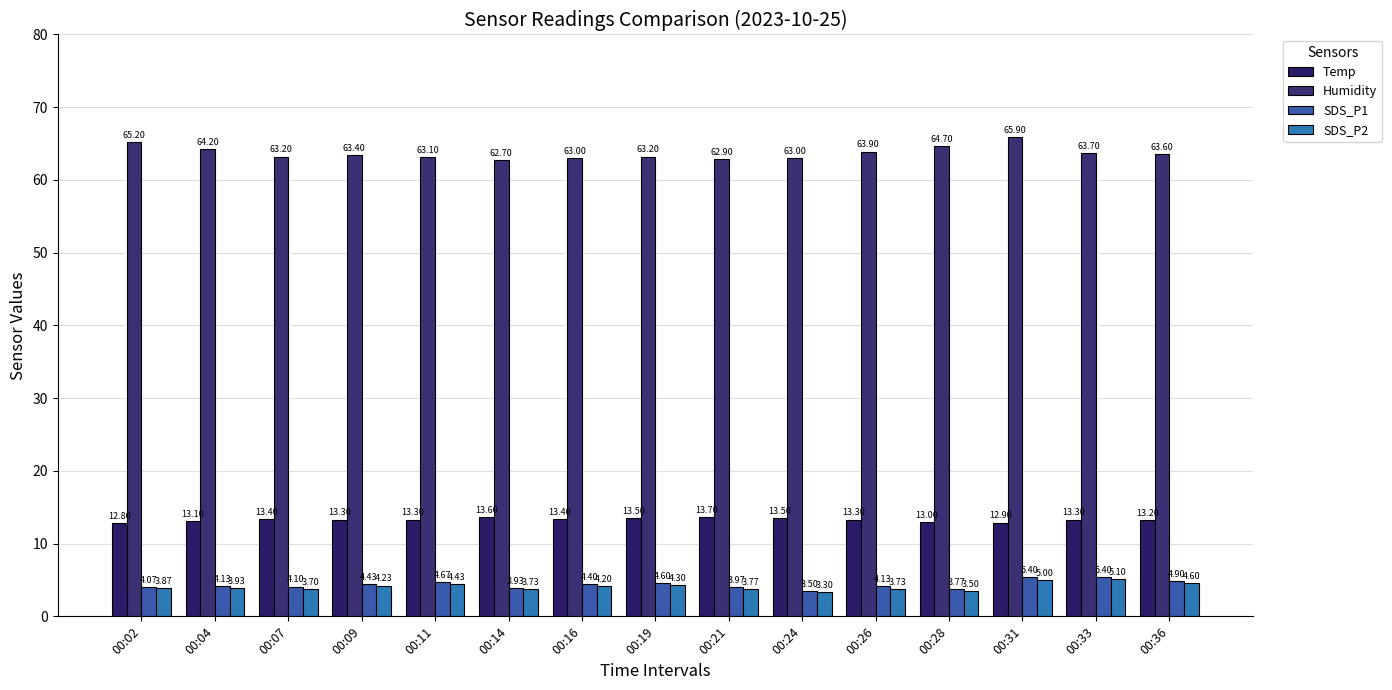

What is the value of the Humidity bar at the 5th from the left?

63.1